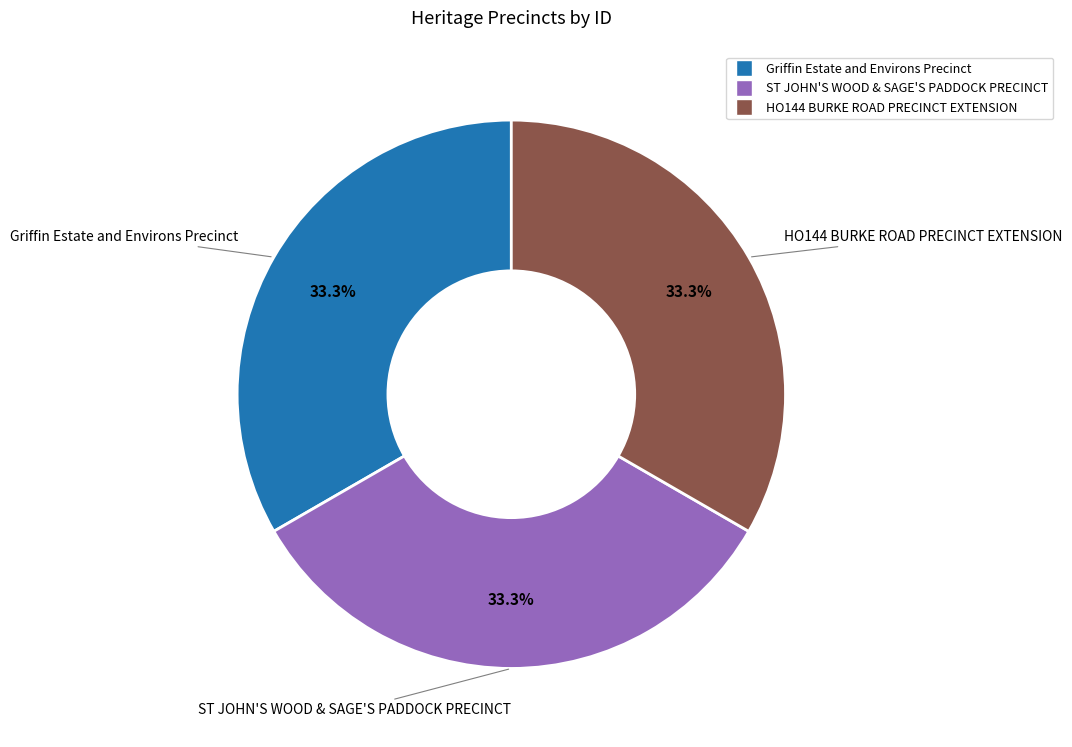

To the nearest percent, what percentage of the pie is HO144 BURKE ROAD PRECINCT EXTENSION?

33%